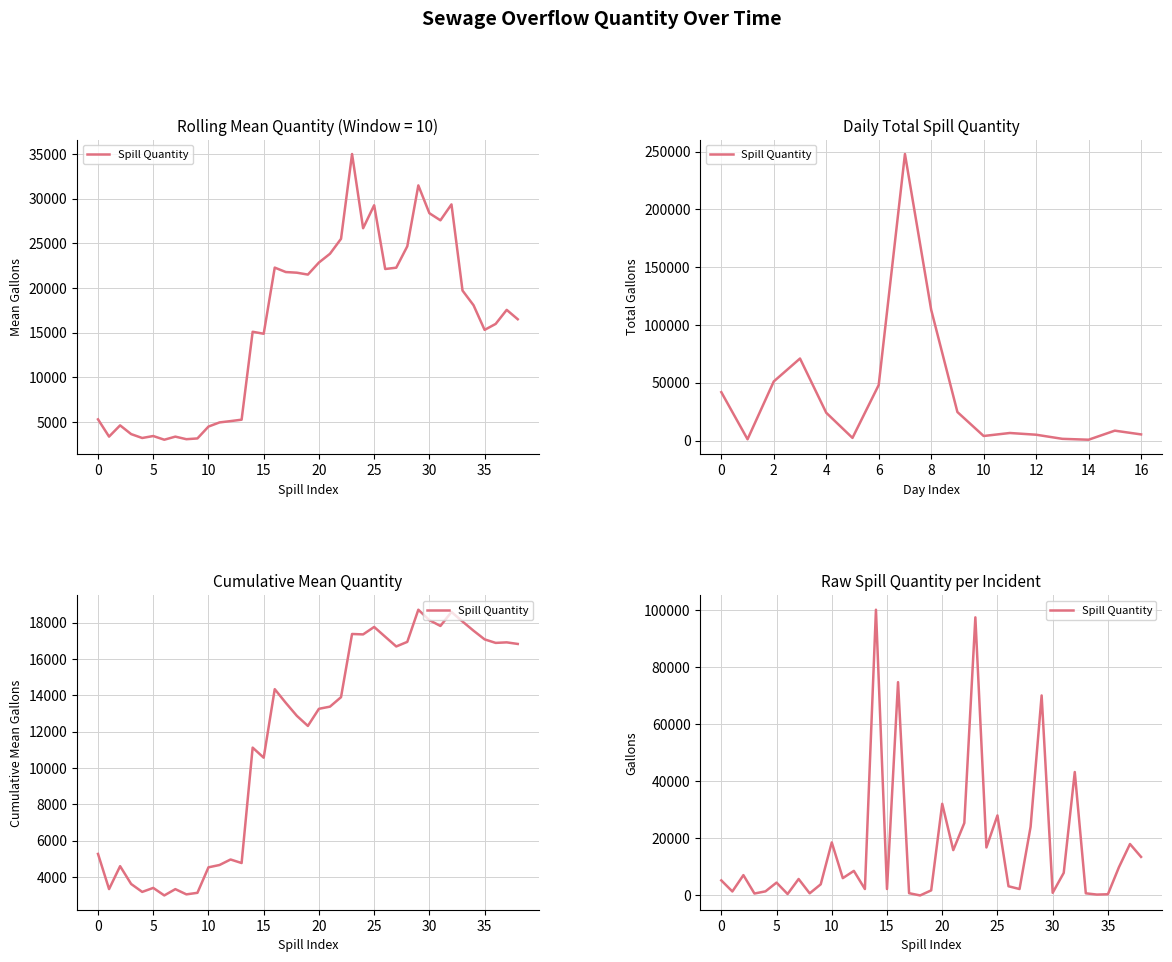

Reading left to right, extract all data points from this chart.

5270	1400	7117	675	1440	4500	500	5759	740	3900	18560	6060	8600	2250	100000	2250	74652	793	8	1779	32074	15865	25350	97329	16800	28000	3219	2250	24000	70000	925	7900	43200	750	310	420	9900	18000	13500